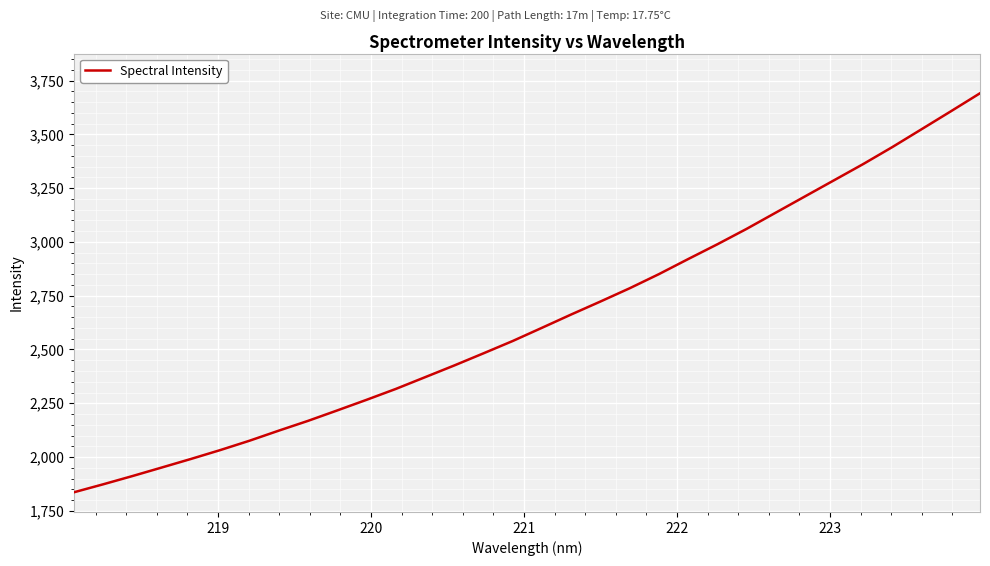

What is the maximum value shown in the chart?

3690.7